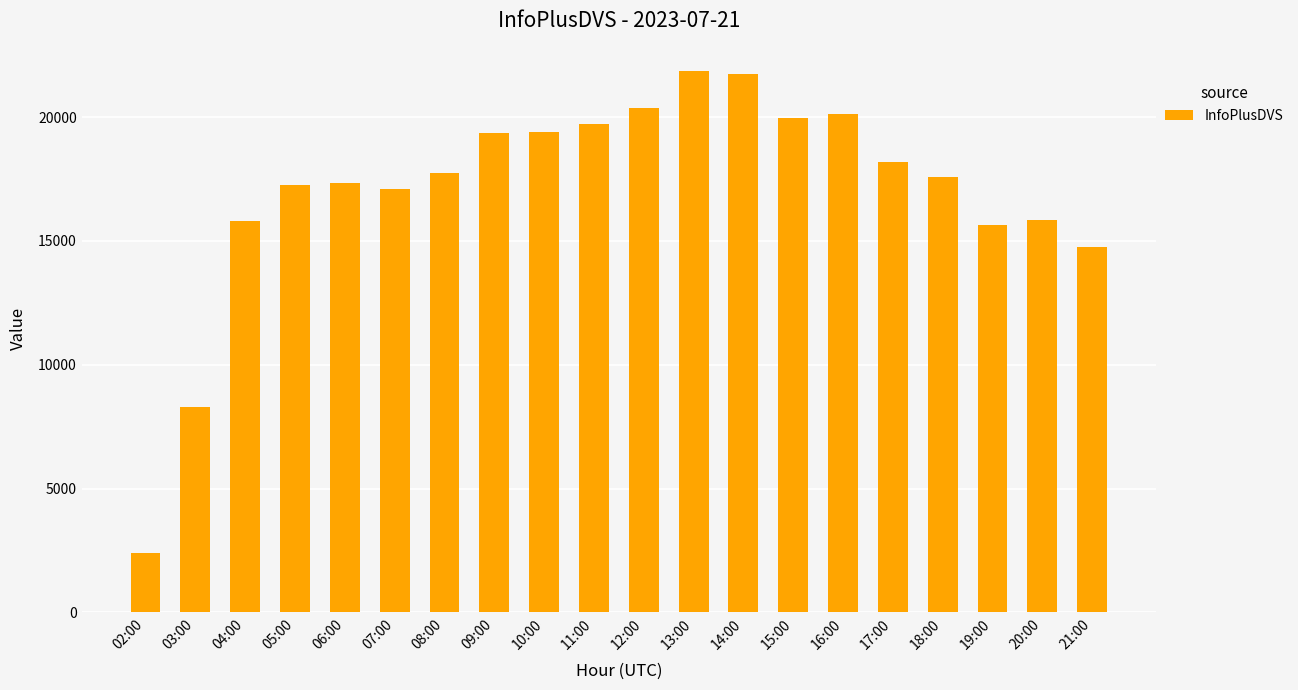

What is the value of the 7th bar from the left?

17738